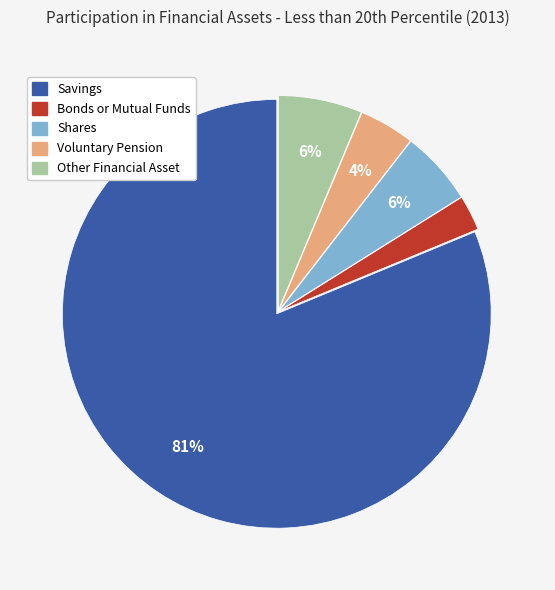

Which slice is the largest?

Savings